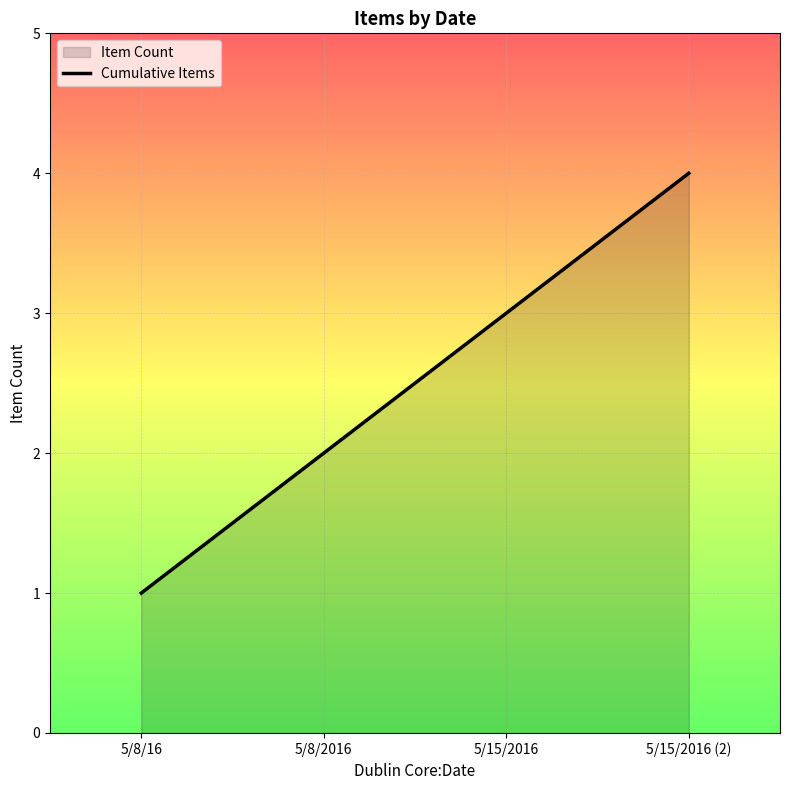

Which category has the highest value across all series?

5/15/2016 (2)